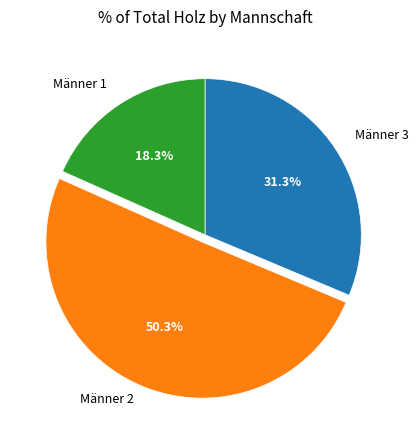

Count the number of slices in the pie.

3